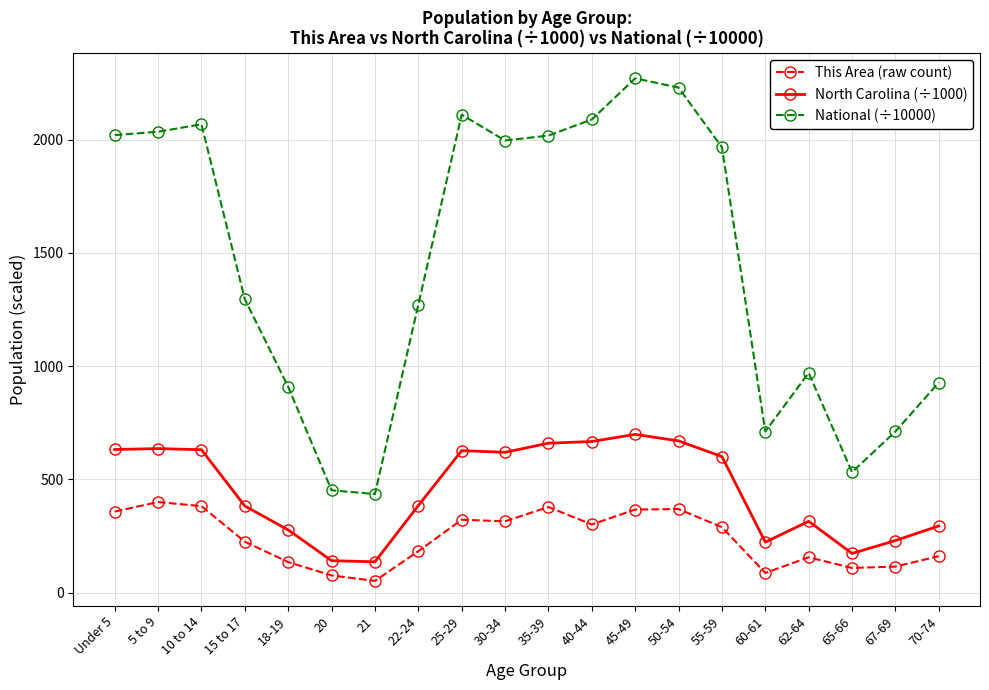

Which category has the highest value across all series?

45-49